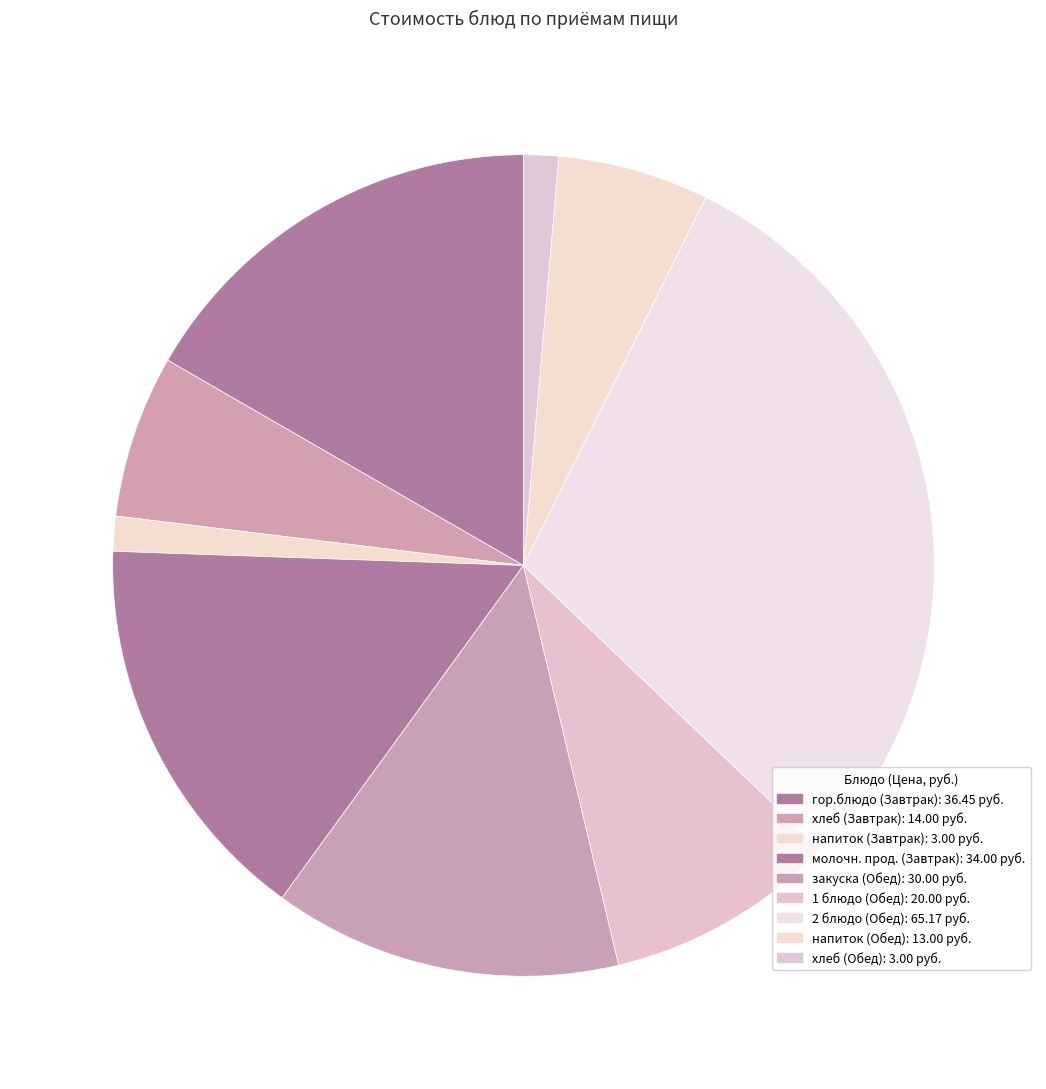

How many segments does this pie chart have?

9